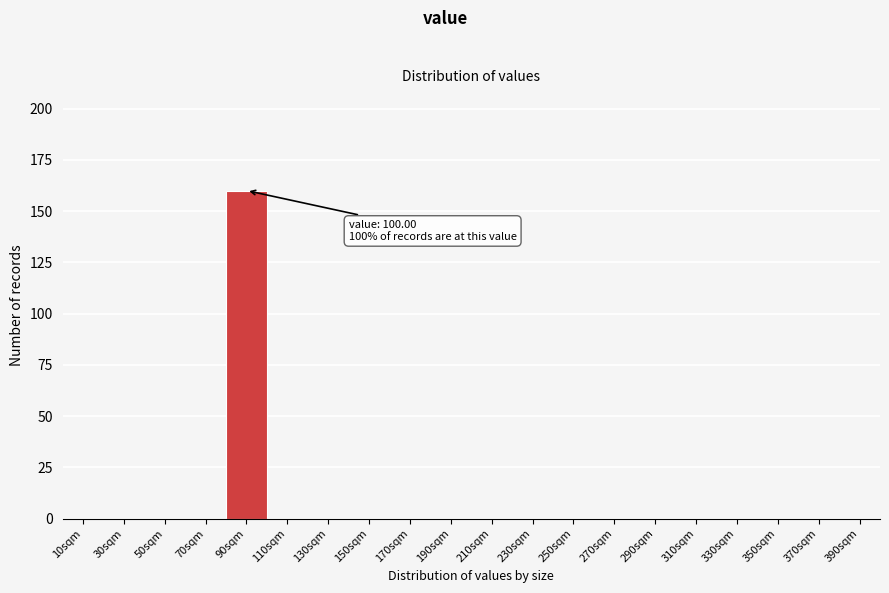

Reading right to left, what are all the values shown in this chart?

390sqm=0	370sqm=0	350sqm=0	330sqm=0	310sqm=0	290sqm=0	270sqm=0	250sqm=0	230sqm=0	210sqm=0	190sqm=0	170sqm=0	150sqm=0	130sqm=0	110sqm=0	90sqm=160	70sqm=0	50sqm=0	30sqm=0	10sqm=0